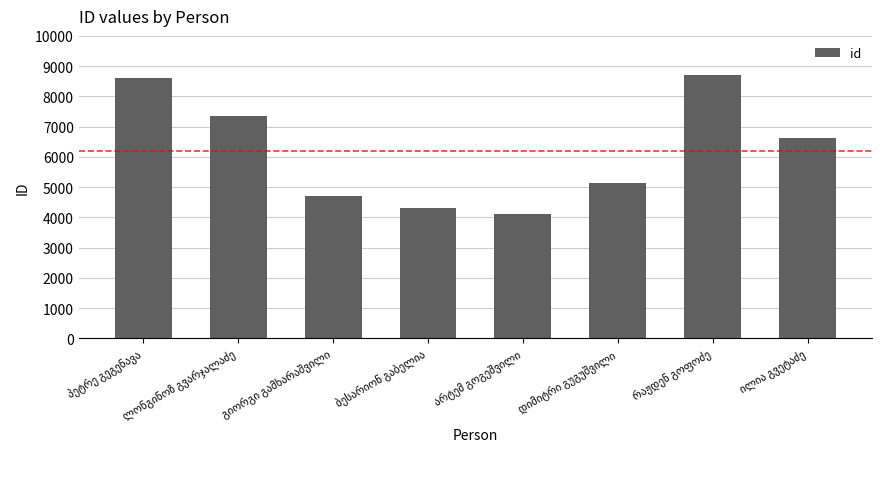

What is the smallest value displayed?

4107